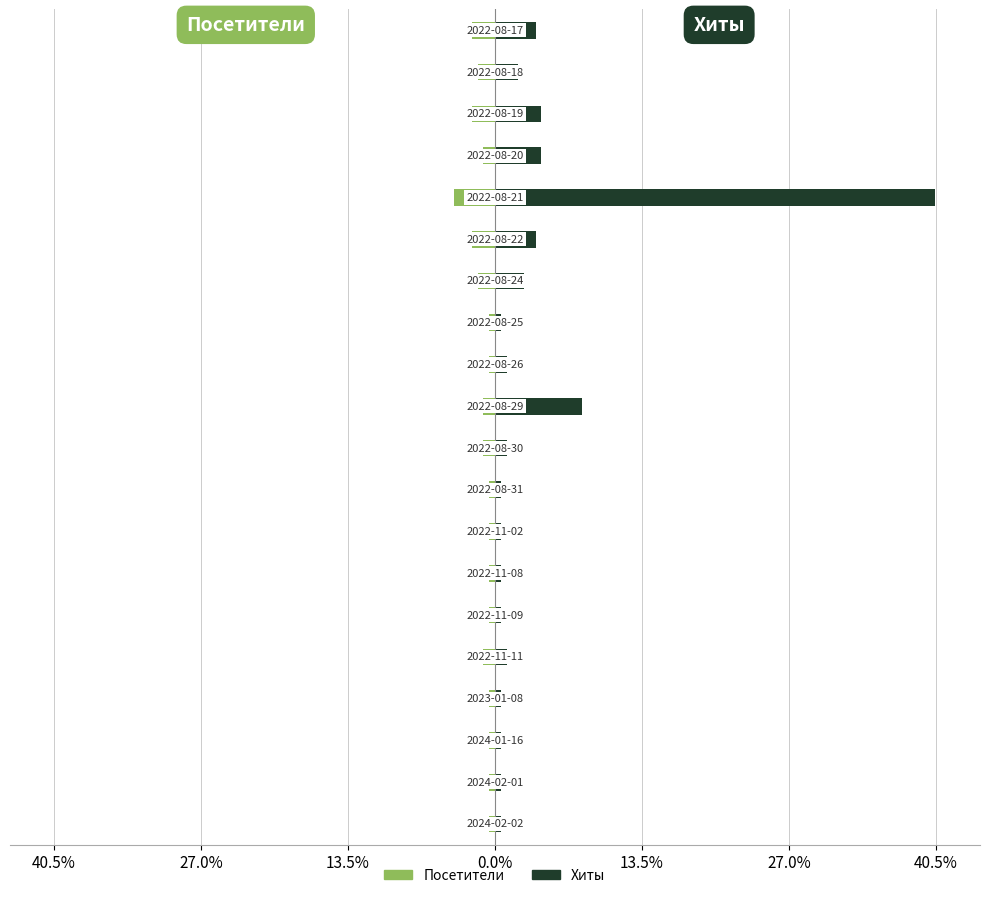

Reading left to right, what are all the values shown in this chart?

Посетители: -0.5	-0.5	-0.5	-0.5	-1.1	-0.5	-0.5	-0.5	-0.5	-1.1	-1.1	-0.5	-0.5	-1.6	-2.1	-3.7	-1.1	-2.1	-1.6	-2.1
Хиты: 0.5	0.5	0.5	0.5	1.1	0.5	0.5	0.5	0.5	1.1	8.0	1.1	0.5	2.7	3.7	40.4	4.3	4.3	2.1	3.7